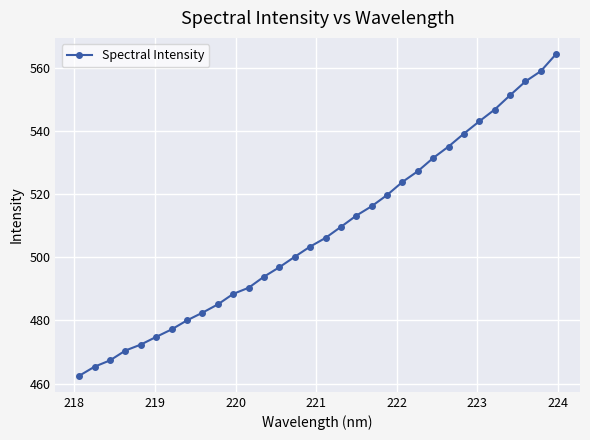

What is the sum of all values?

16253.2